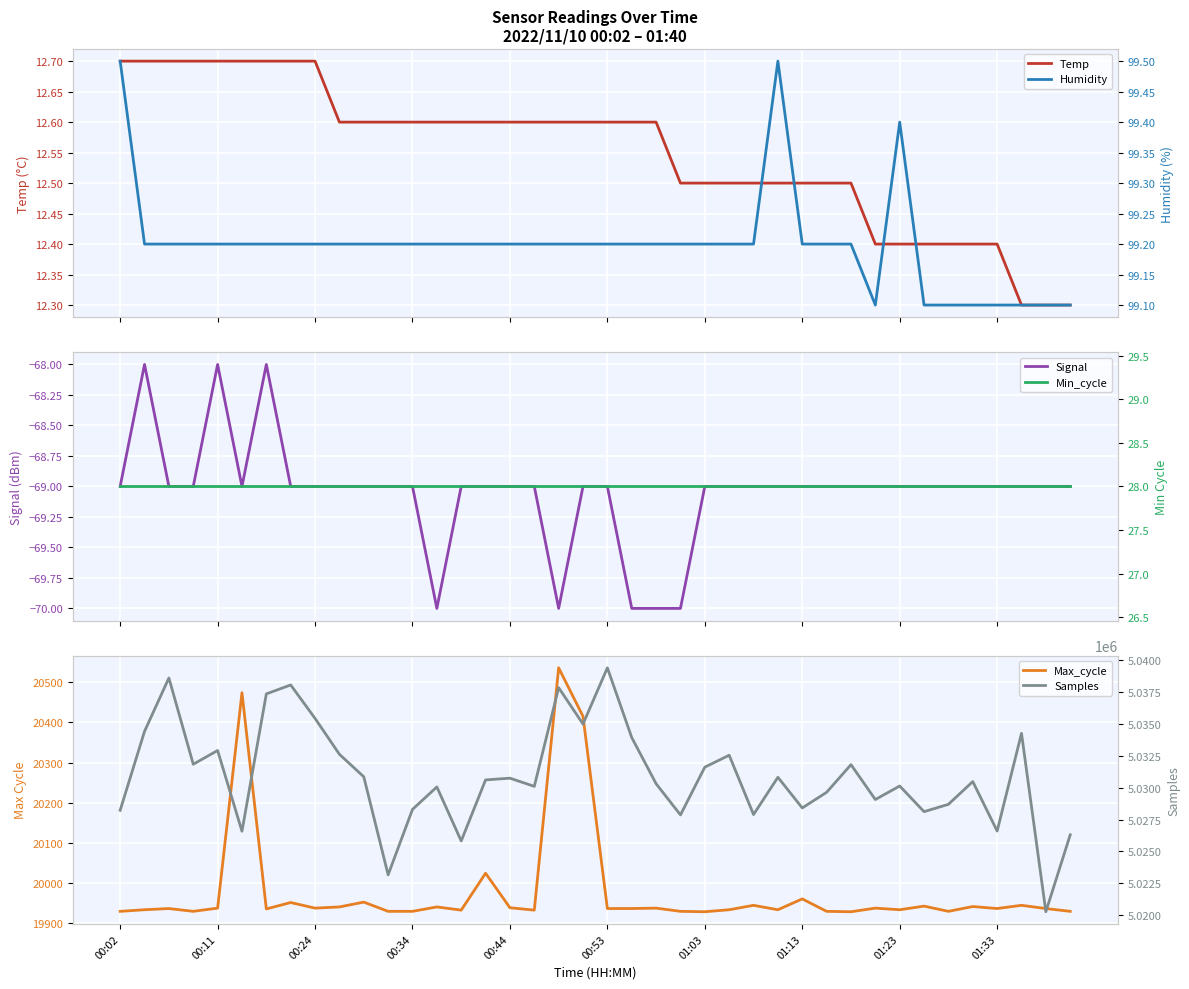

Count the Temp values in the range 12 to 13.

40